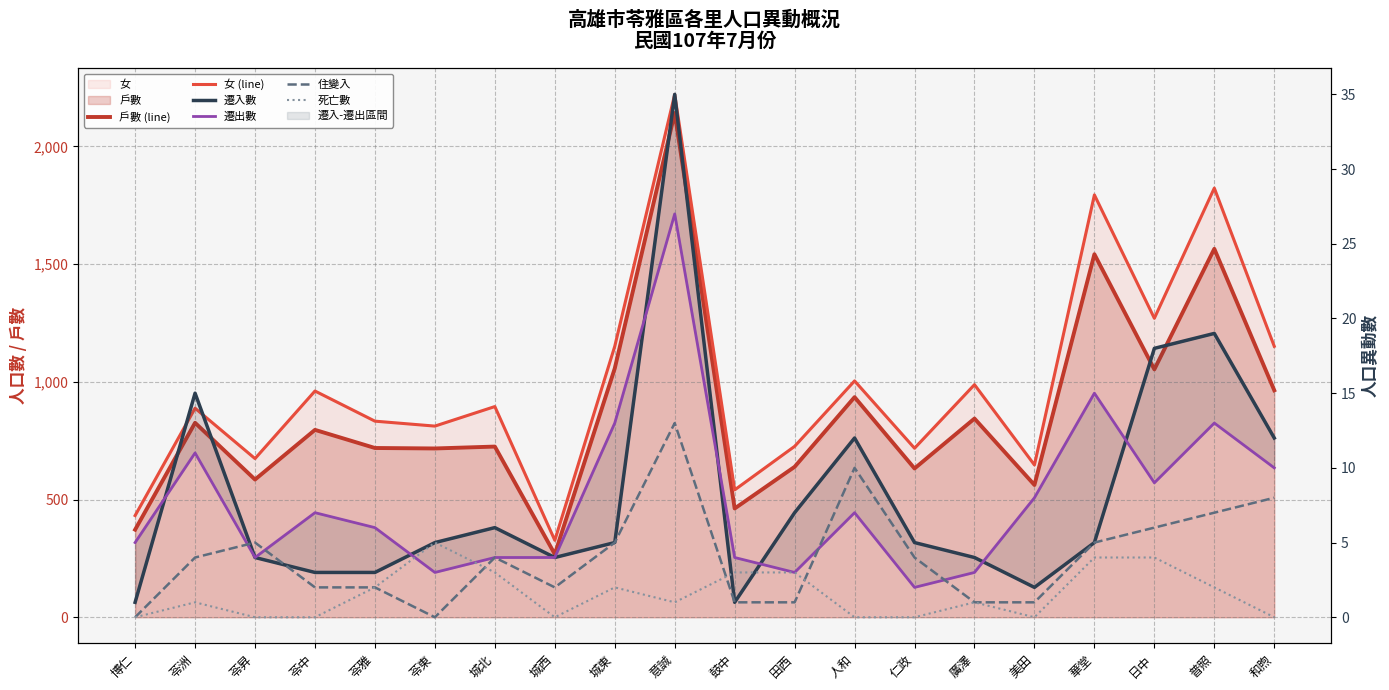

At which label does 遷出數 first exceed 7?

苓洲